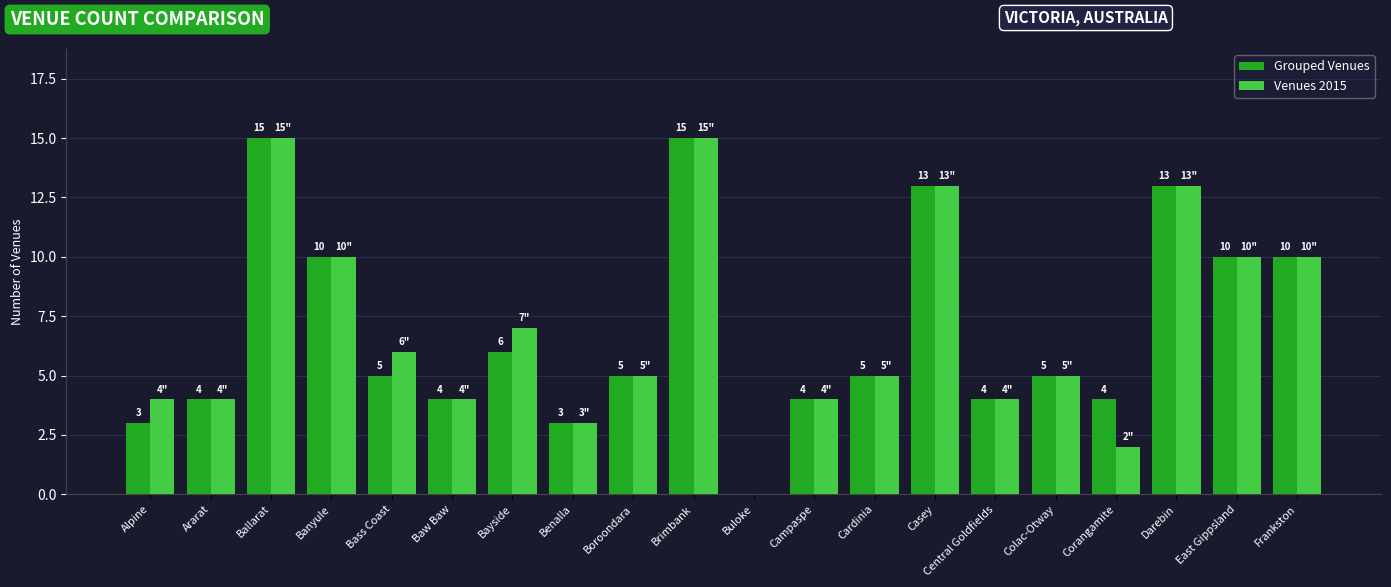

What is the average value of the Venues 2015 series?

7